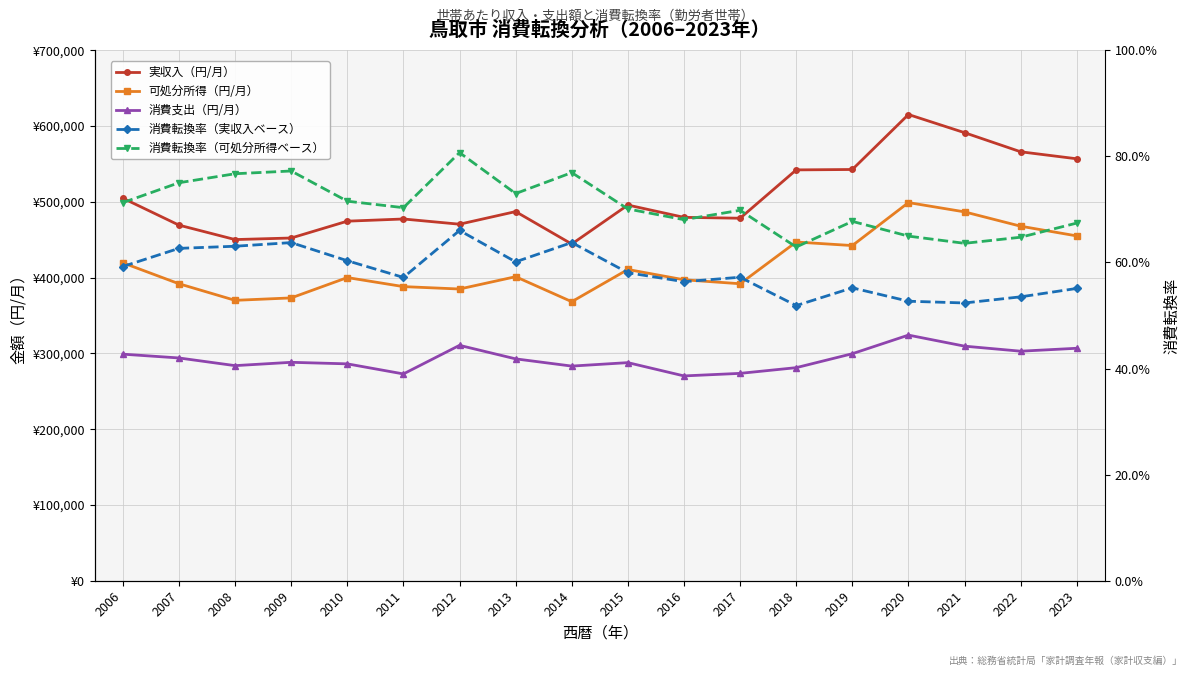

Which has a higher value, 2018 or 2007?

2018